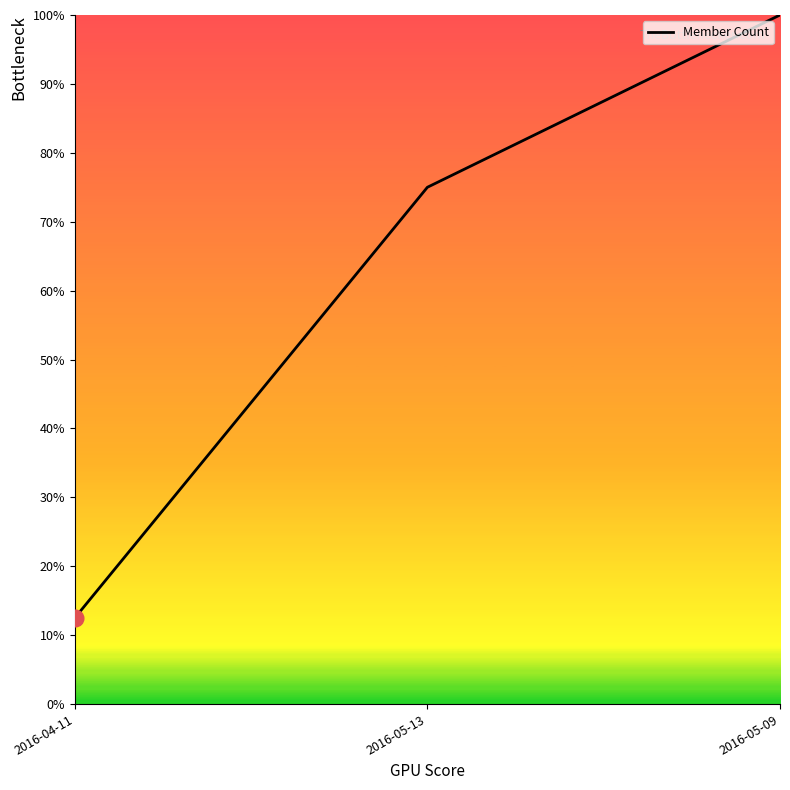

Approximately how many times larger is the value at 2016-05-13 compared to 2016-04-11?

6.0